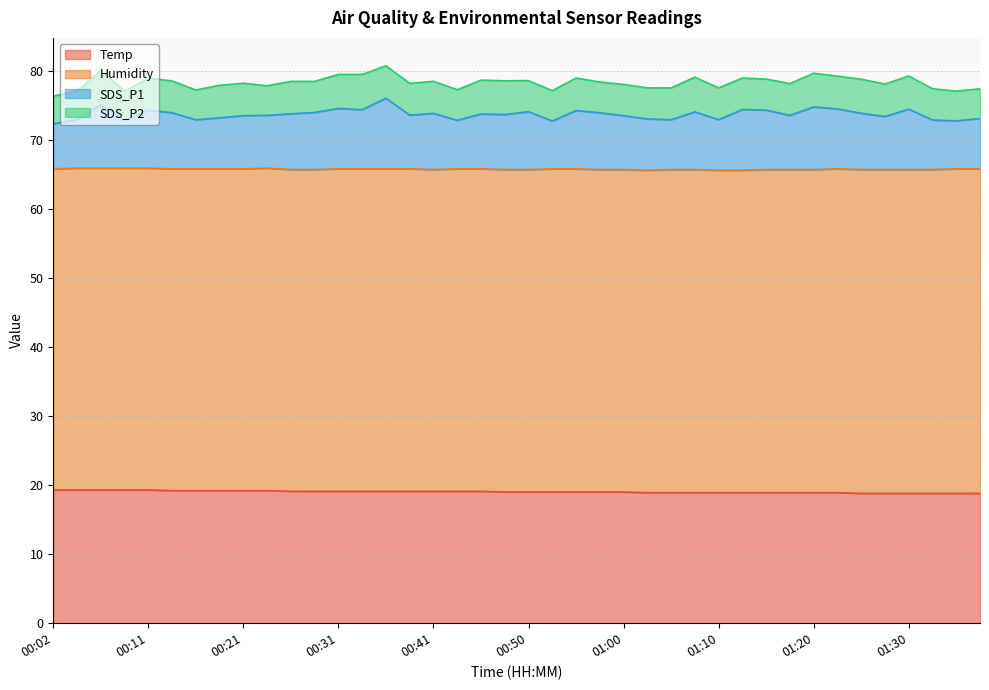

At how many categories does at least one series exceed 19?

40